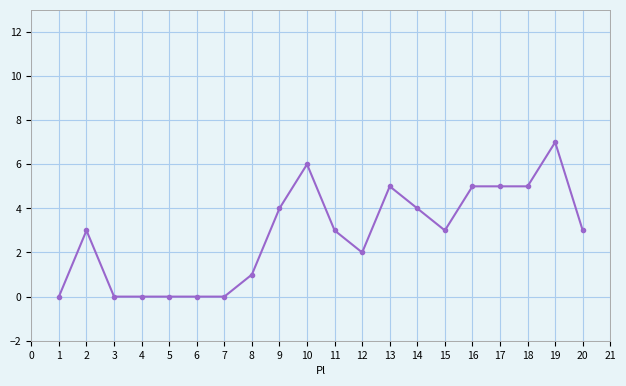

Reading left to right, extract all data points from this chart.

0	3	0	0	0	0	0	1	4	6	3	2	5	4	3	5	5	5	7	3